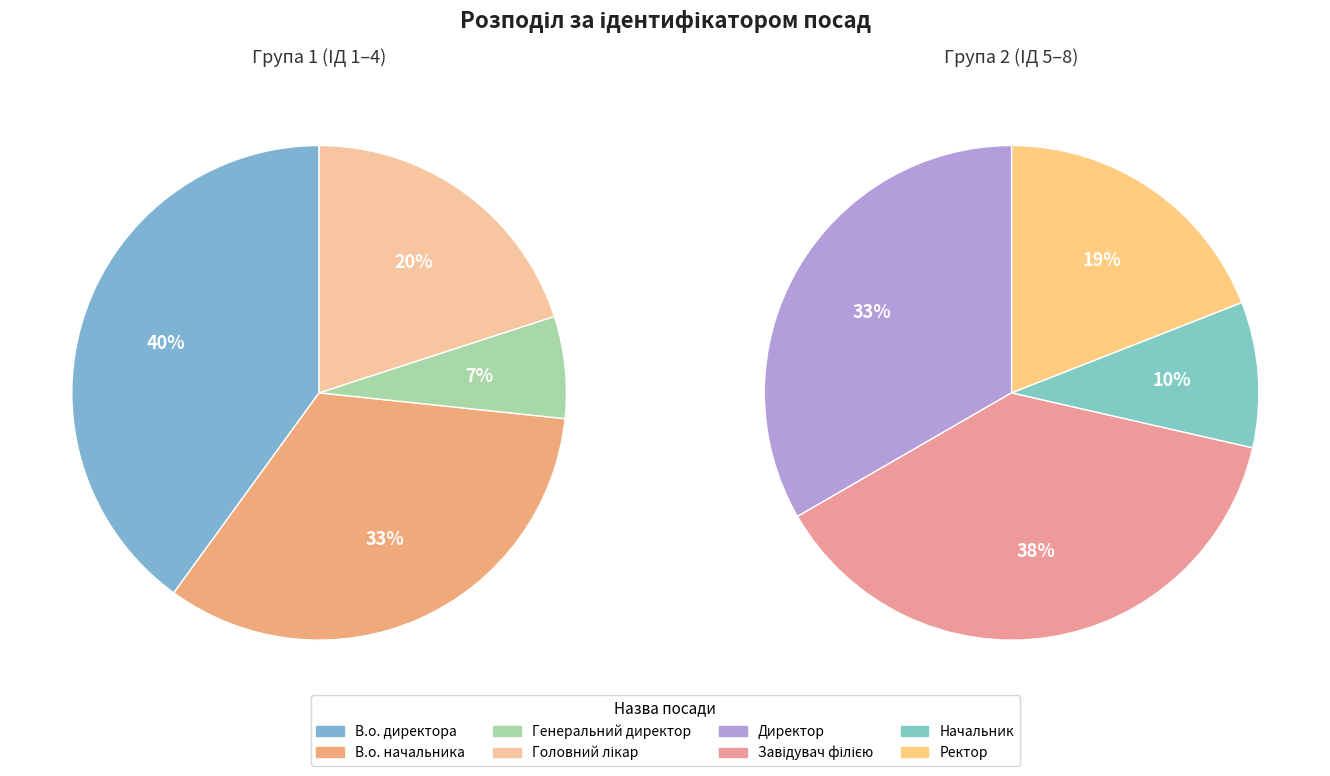

True or false: Ректор accounts for 21% of the total.

False